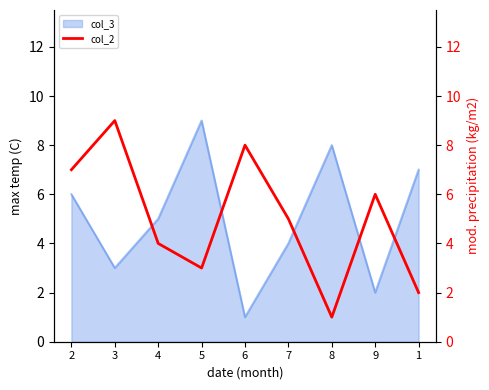

True or false: col_3 has a value of 1 at 6.

True